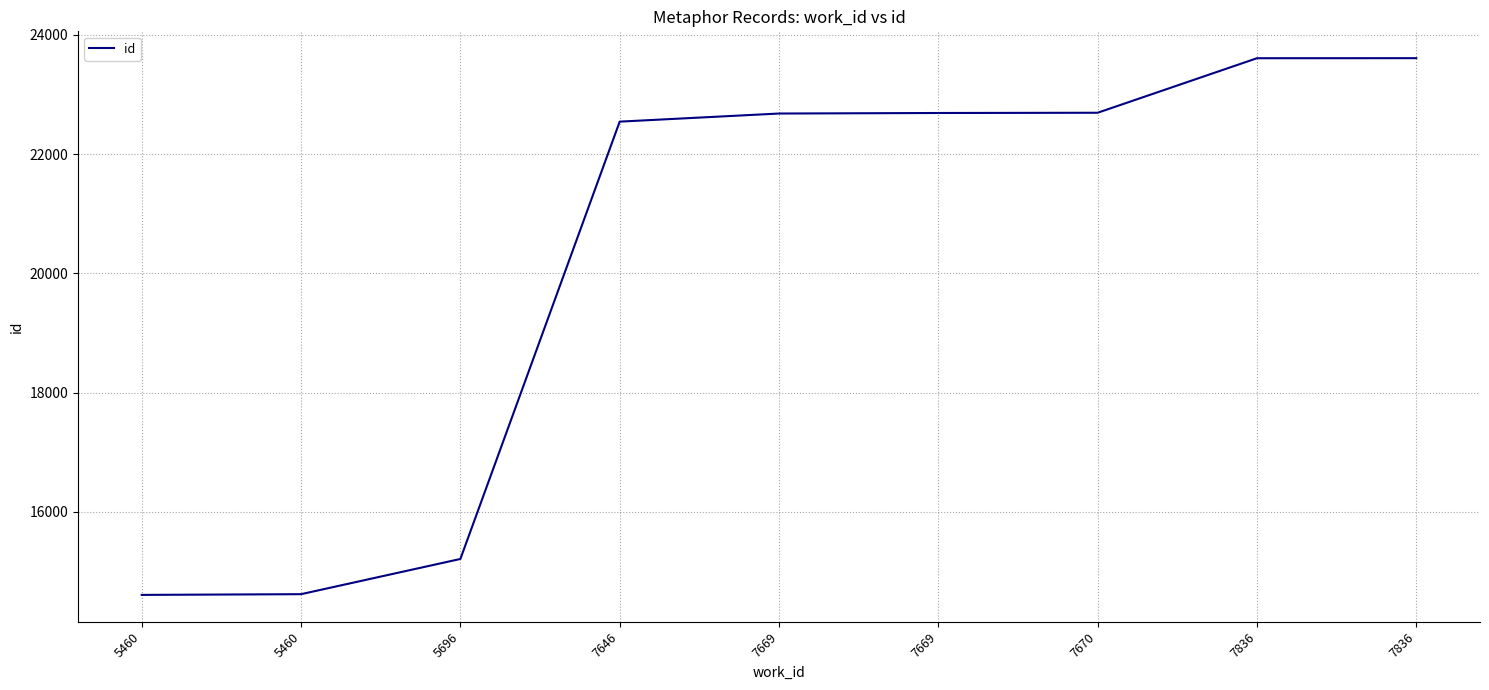

Is this an area chart (filled region under the line)?

No